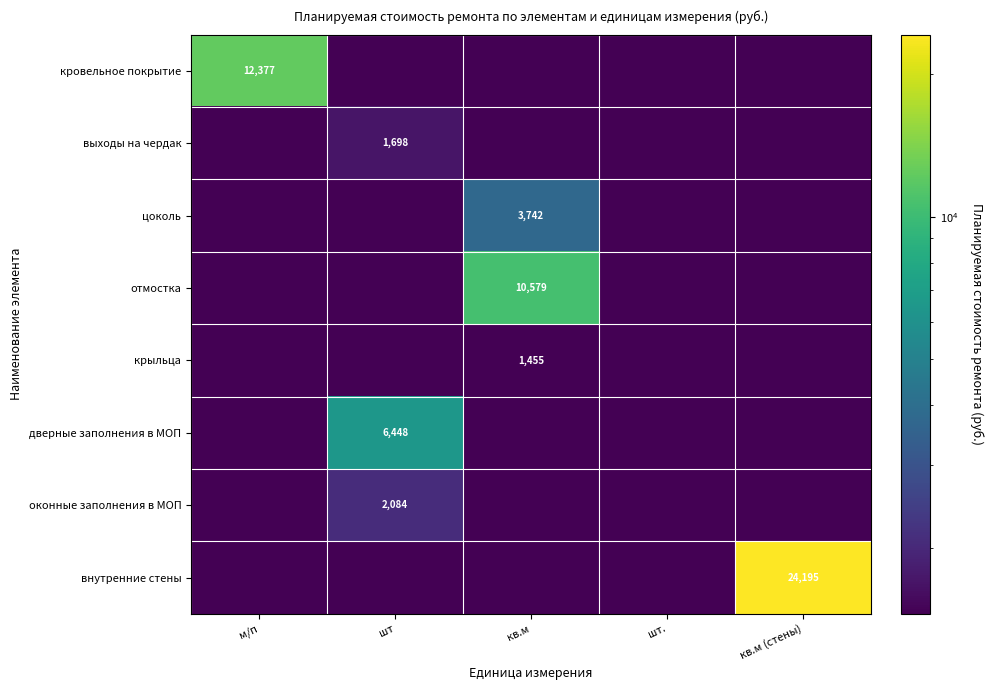

Is the value of оконные заполнения в МОП at шт greater than the value of дверные заполнения в МОП at шт?

No